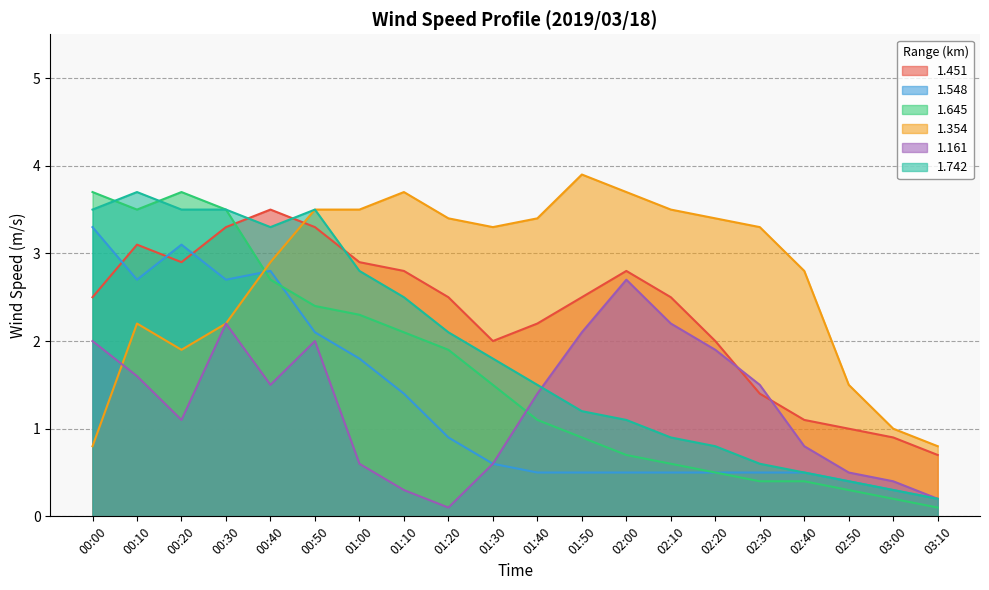

Reading right to left, transcribe all the data shown in this chart.

1.451: 03:10=0.7	03:00=0.9	02:50=1.0	02:40=1.1	02:30=1.4	02:20=2.0	02:10=2.5	02:00=2.8	01:50=2.5	01:40=2.2	01:30=2.0	01:20=2.5	01:10=2.8	01:00=2.9	00:50=3.3	00:40=3.5	00:30=3.3	00:20=2.9	00:10=3.1	00:00=2.5
1.548: 03:10=0.2	03:00=0.3	02:50=0.4	02:40=0.5	02:30=0.5	02:20=0.5	02:10=0.5	02:00=0.5	01:50=0.5	01:40=0.5	01:30=0.6	01:20=0.9	01:10=1.4	01:00=1.8	00:50=2.1	00:40=2.8	00:30=2.7	00:20=3.1	00:10=2.7	00:00=3.3
1.645: 03:10=0.1	03:00=0.2	02:50=0.3	02:40=0.4	02:30=0.4	02:20=0.5	02:10=0.6	02:00=0.7	01:50=0.9	01:40=1.1	01:30=1.5	01:20=1.9	01:10=2.1	01:00=2.3	00:50=2.4	00:40=2.7	00:30=3.5	00:20=3.7	00:10=3.5	00:00=3.7
1.354: 03:10=0.8	03:00=1.0	02:50=1.5	02:40=2.8	02:30=3.3	02:20=3.4	02:10=3.5	02:00=3.7	01:50=3.9	01:40=3.4	01:30=3.3	01:20=3.4	01:10=3.7	01:00=3.5	00:50=3.5	00:40=2.9	00:30=2.2	00:20=1.9	00:10=2.2	00:00=0.8
1.161: 03:10=0.2	03:00=0.4	02:50=0.5	02:40=0.8	02:30=1.5	02:20=1.9	02:10=2.2	02:00=2.7	01:50=2.1	01:40=1.4	01:30=0.6	01:20=0.1	01:10=0.3	01:00=0.6	00:50=2.0	00:40=1.5	00:30=2.2	00:20=1.1	00:10=1.6	00:00=2.0
1.742: 03:10=0.2	03:00=0.3	02:50=0.4	02:40=0.5	02:30=0.6	02:20=0.8	02:10=0.9	02:00=1.1	01:50=1.2	01:40=1.5	01:30=1.8	01:20=2.1	01:10=2.5	01:00=2.8	00:50=3.5	00:40=3.3	00:30=3.5	00:20=3.5	00:10=3.7	00:00=3.5